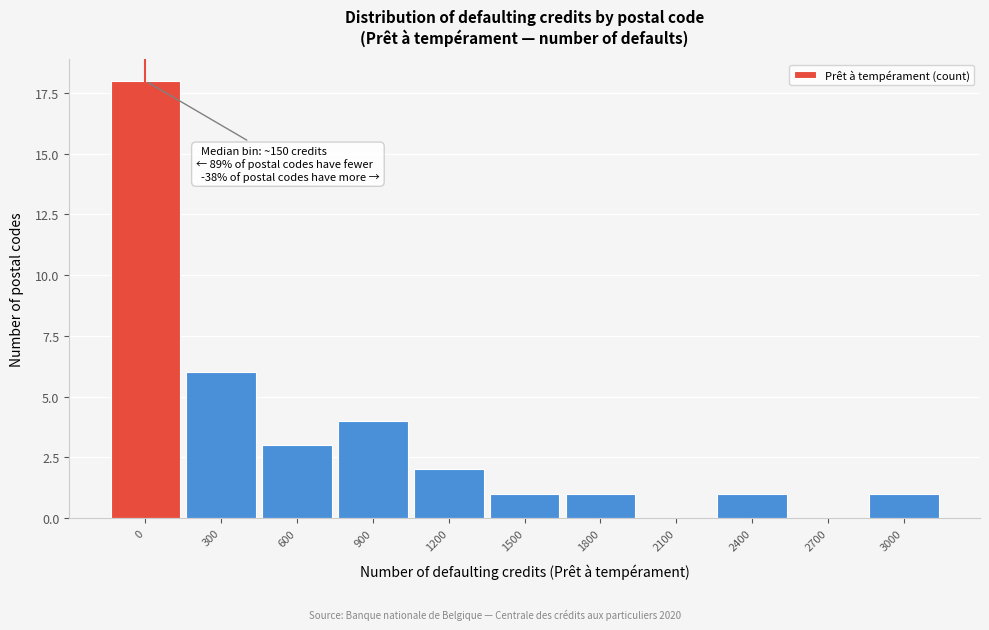

Reading right to left, extract all data points from this chart.

3000=1	2700=0	2400=1	2100=0	1800=1	1500=1	1200=2	900=4	600=3	300=6	0=18